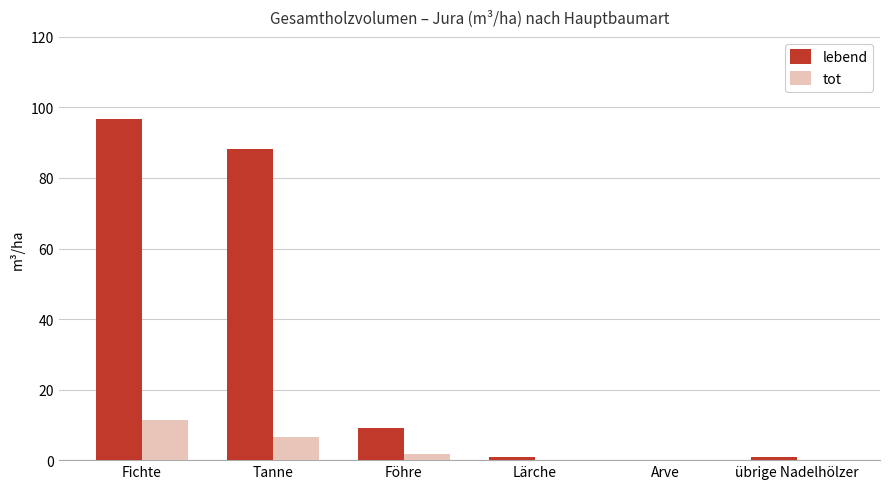

What are all the series names shown in the legend?

lebend, tot